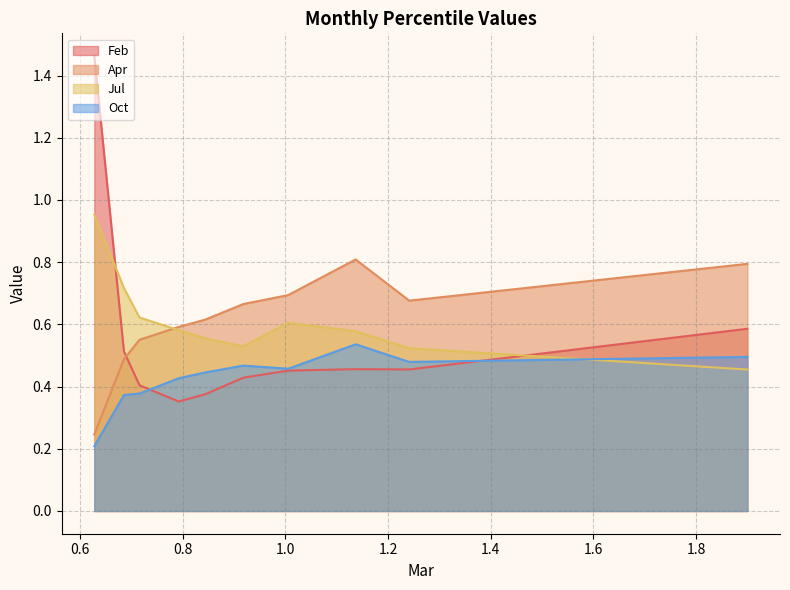

How many intersections are there between Feb and Jul?

2